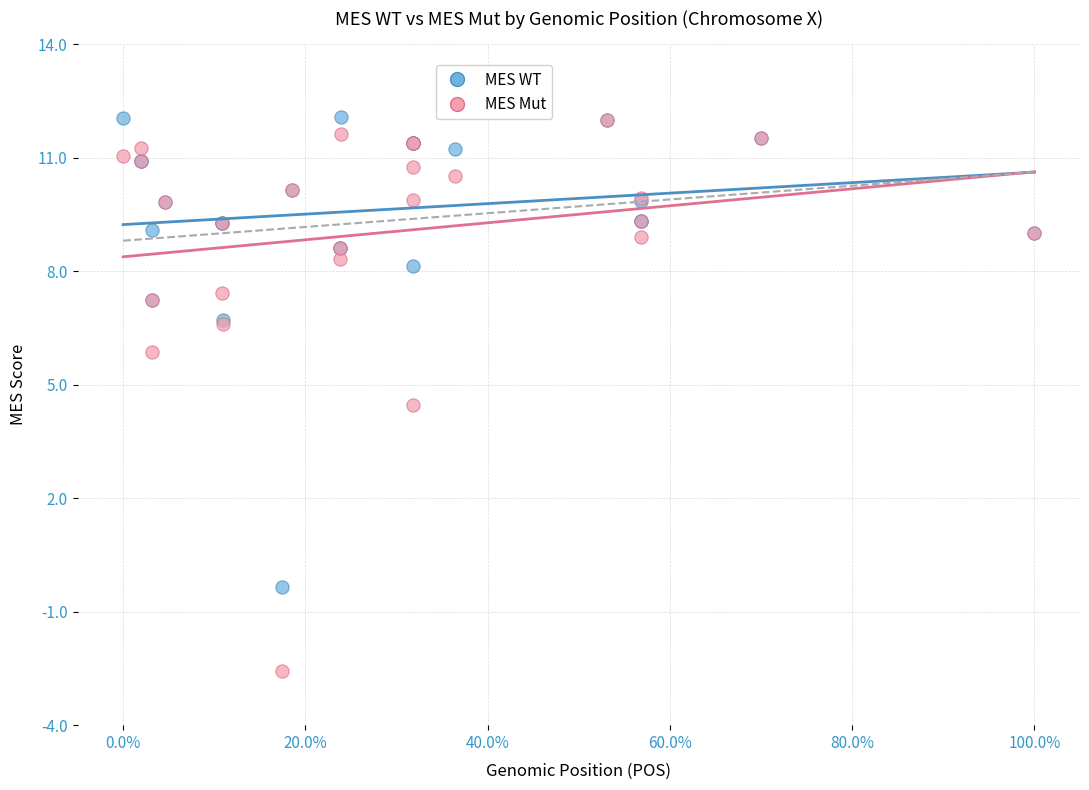

In the MES Mut series, what Y value is closest to 4?

4.5